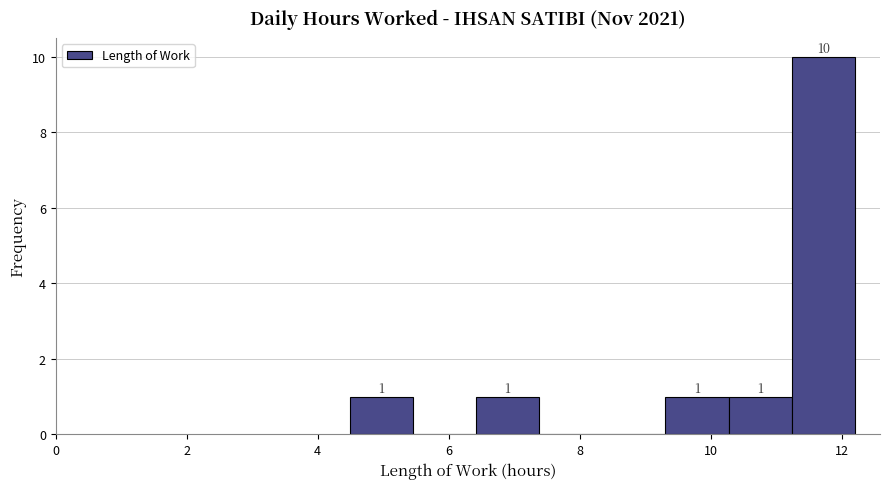

Which range on the x-axis has the tallest bar?

11.2 to 12.2